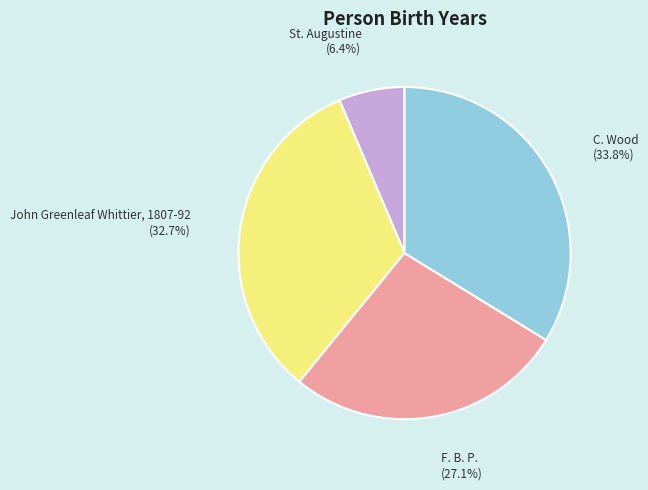

Do C. Wood and F. B. P. together represent more than half of the pie?

Yes